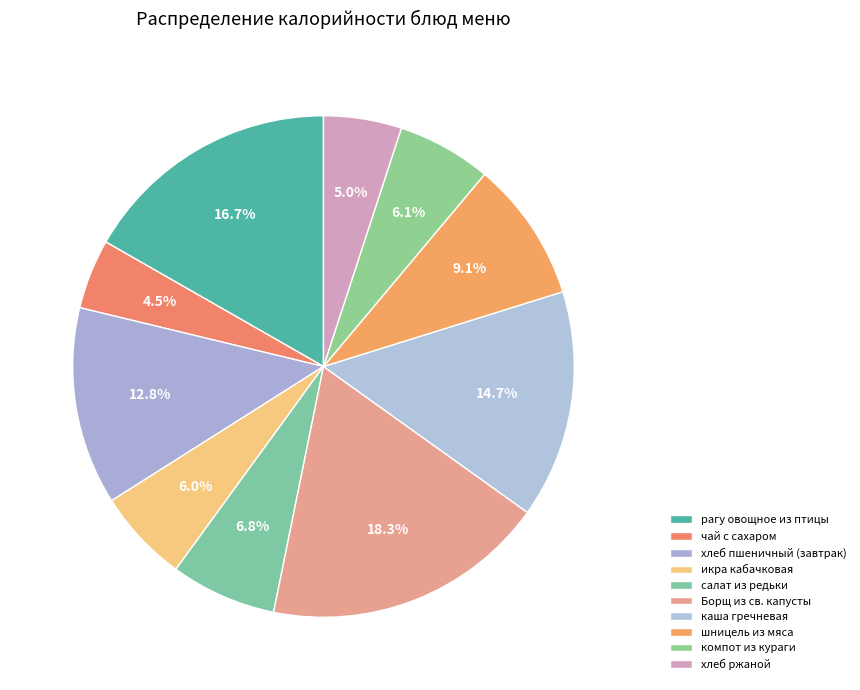

How many segments does this pie chart have?

10